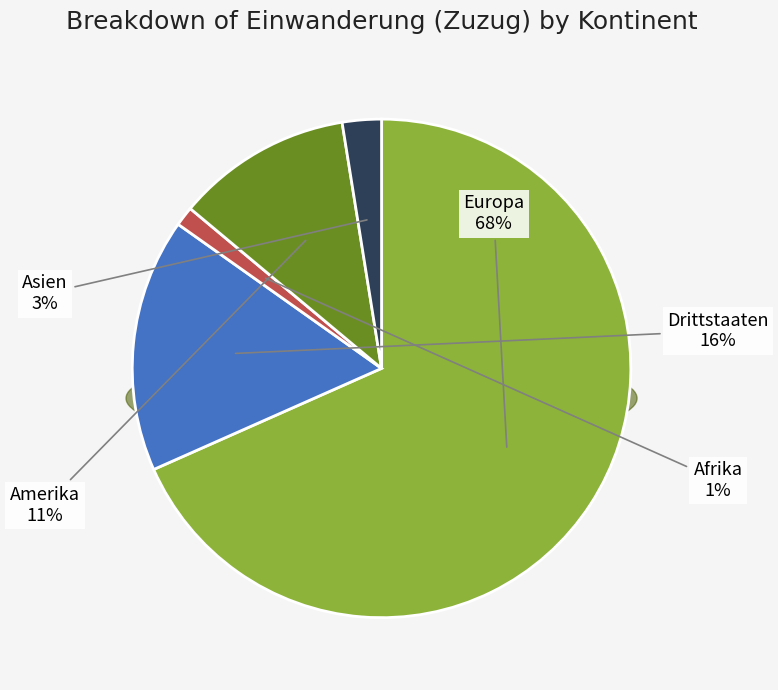

Count the number of slices in the pie.

5